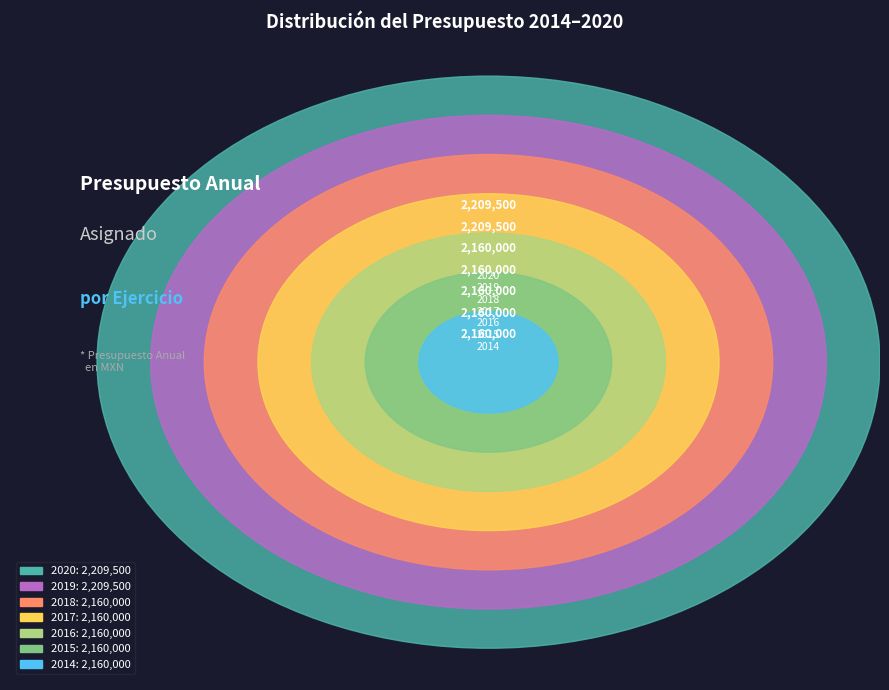

Count the number of slices in the pie.

7